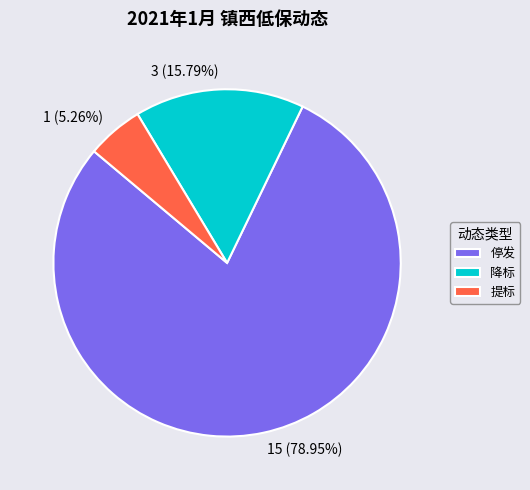

To the nearest percent, what percentage of the pie is 降标?

16%